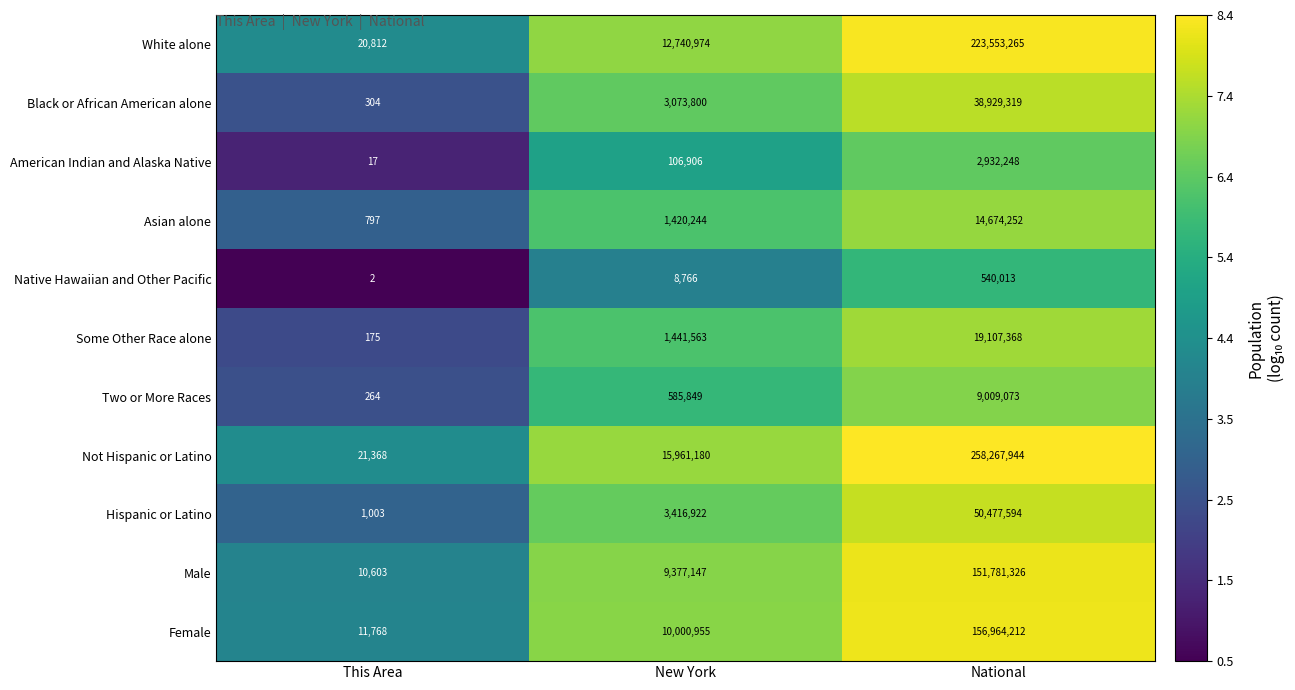

At which label is Native Hawaiian and Other Pacific closest to 270007?

New York